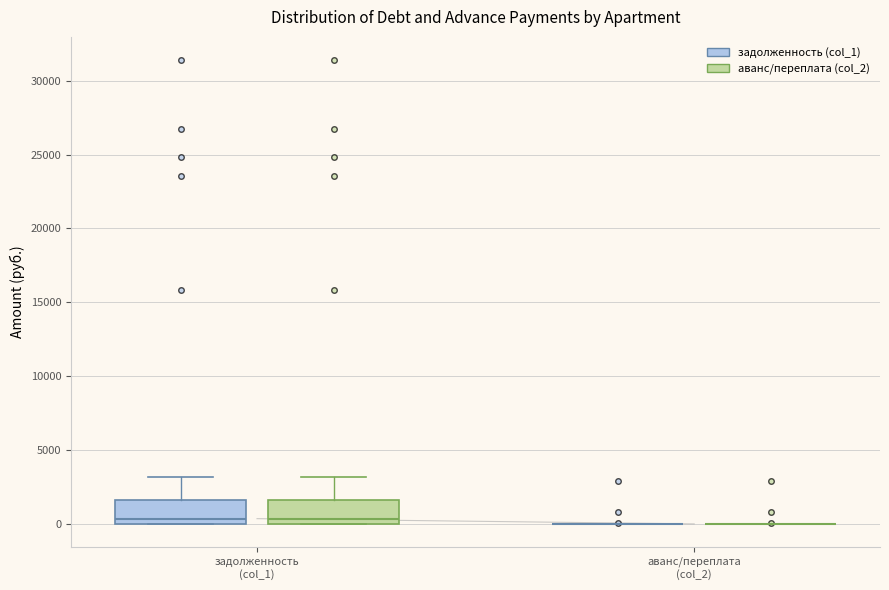

Reading left to right, read every box against the y-axis: the position of its median line, the range the box covers, and the ends of its whiskers. The values are not printed on the chart, so give them approximately, as read against the axis.

задолженность (col_1) (задолженность (col_1)): median 500, box 0 to 1500, whiskers 0 to 3000
задолженность (col_1) (аванс/переплата (col_2)): median 500, box 0 to 1500, whiskers 0 to 3000
аванс/переплата (col_2) (задолженность (col_1)): box collapsed to a line at 0, whiskers 0 to 0
аванс/переплата (col_2) (аванс/переплата (col_2)): box collapsed to a line at 0, whiskers 0 to 0